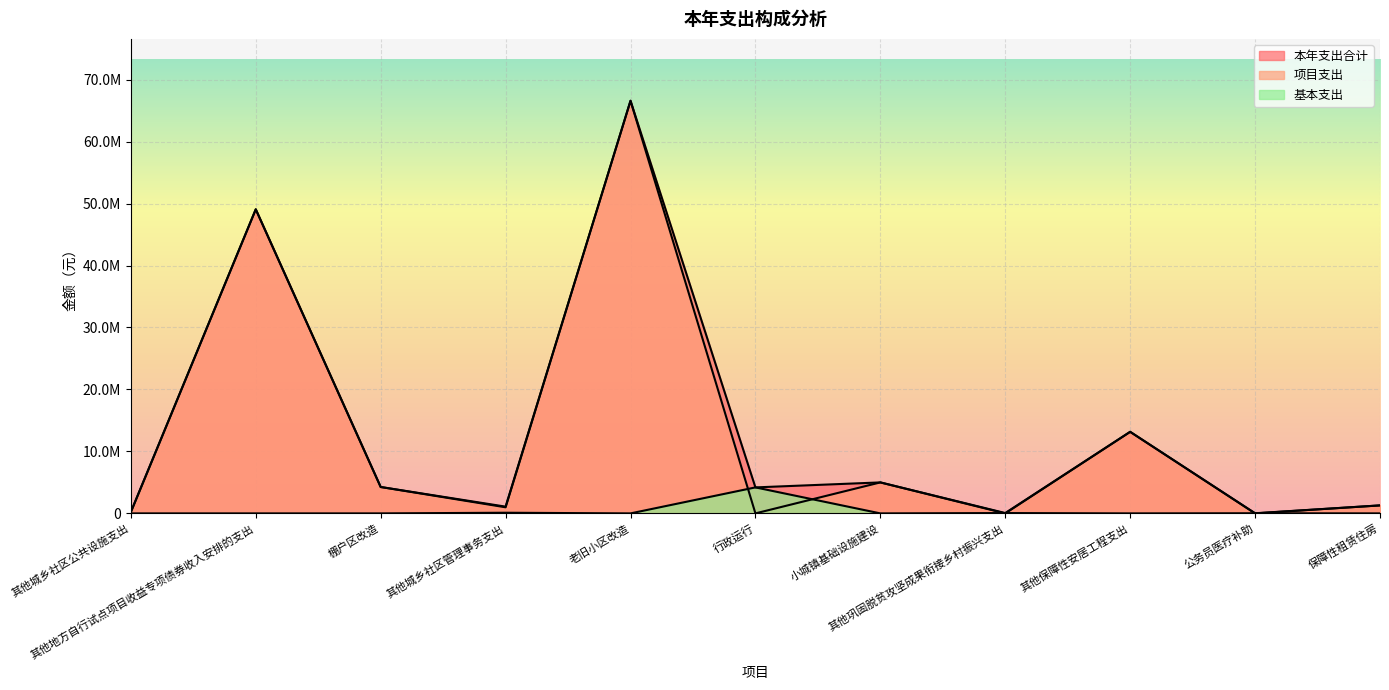

What is the sum of the 项目支出 values at 公务员医疗补助 and 老旧小区改造?

66588446.3